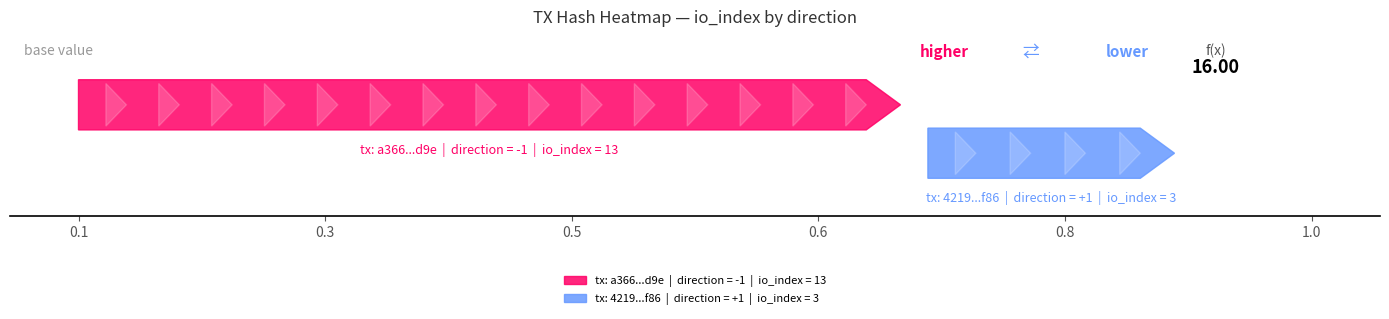

Reading left to right, transcribe all the data shown in this chart.

a366c3ed9e63a85afed8db915e389dff1e52d9e: direction=-1	io_index=13
421989171875cbaed3753410d8916e0f01fff86: direction=1	io_index=3